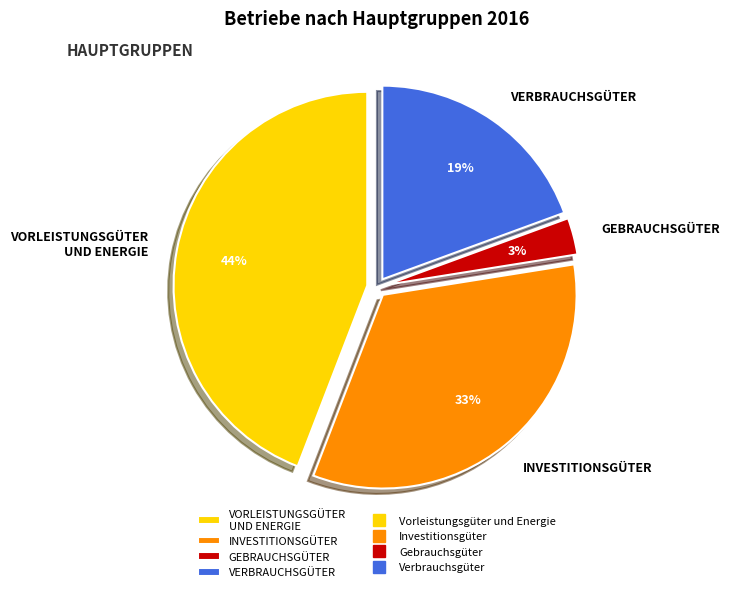

Which has a higher value, VERBRAUCHSGÜTER or VORLEISTUNGSGÜTER UND ENERGIE?

VORLEISTUNGSGÜTER UND ENERGIE